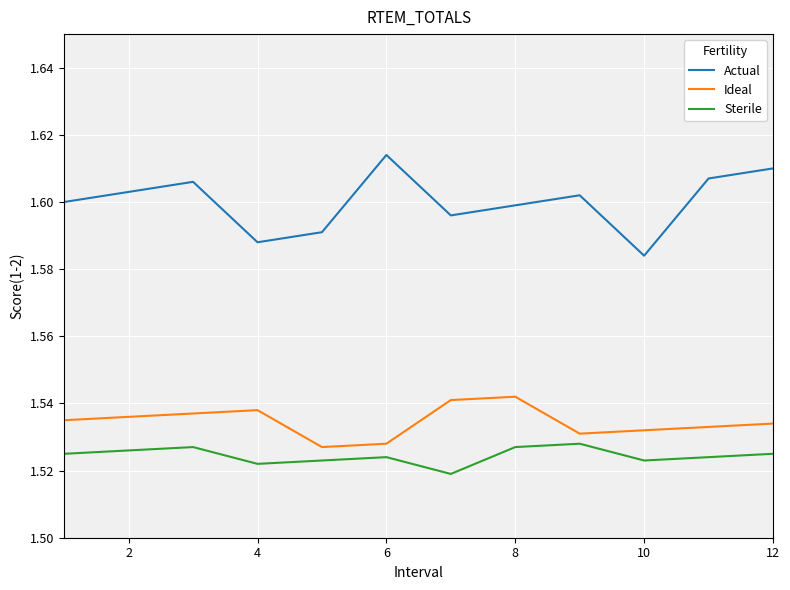

True or false: Sterile and Actual intersect in this chart.

False